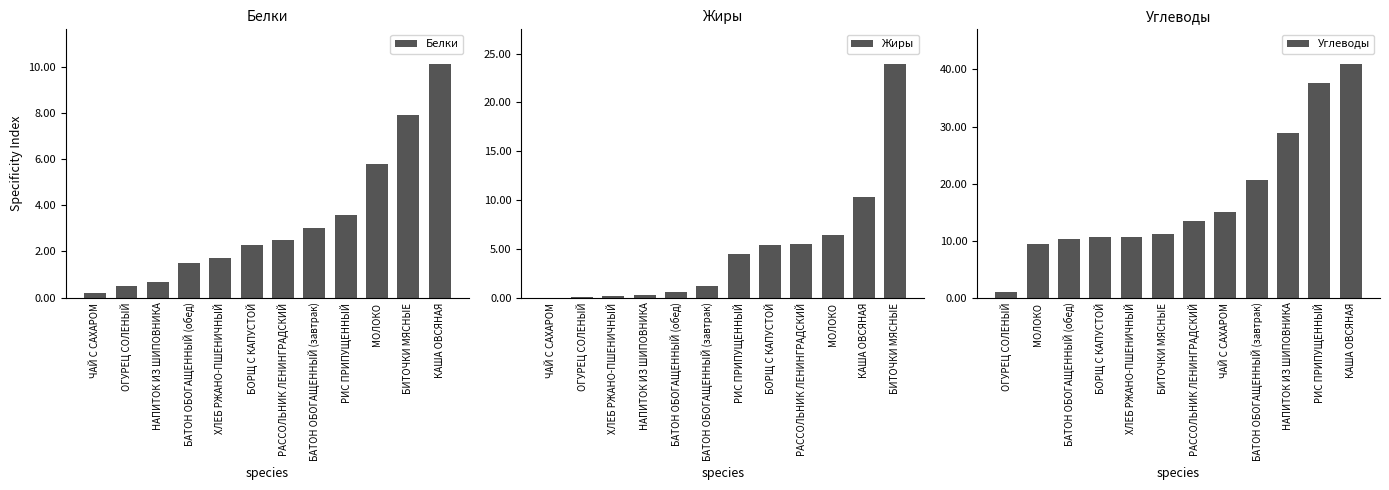

What is the approximate value of Белки at МОЛОКО?

5.8